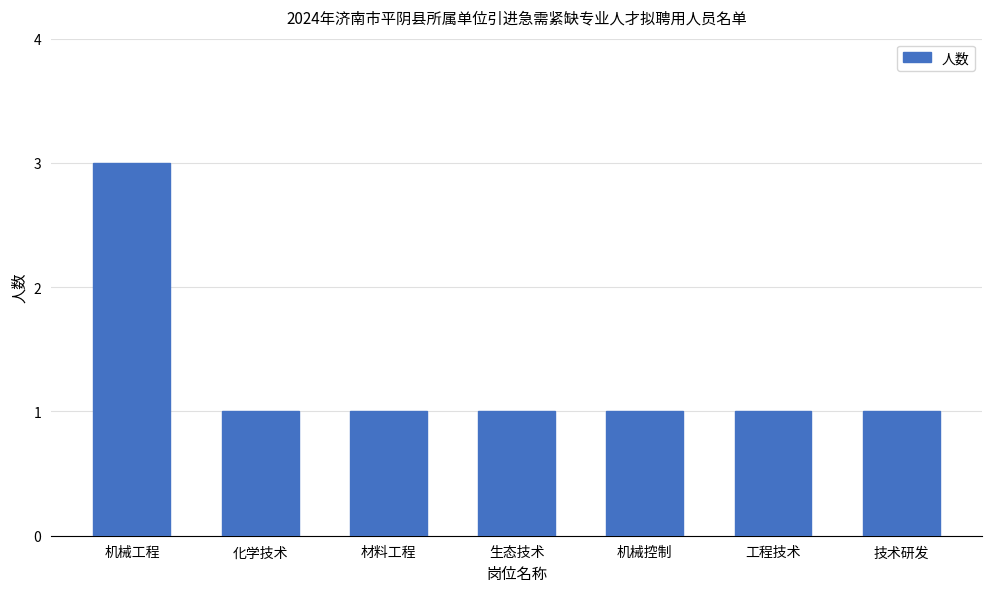

True or false: the data shows 1 at 工程技术.

True